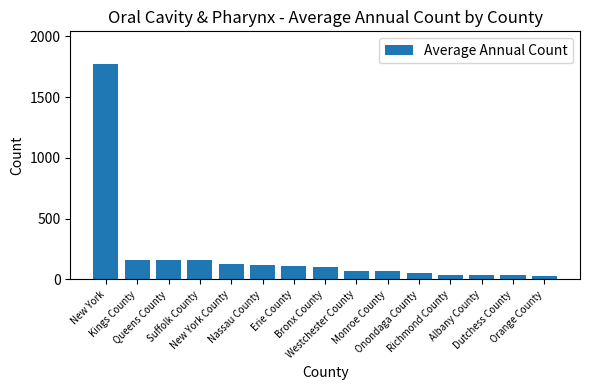

What is the label of the 7th bar from the left?

Erie County